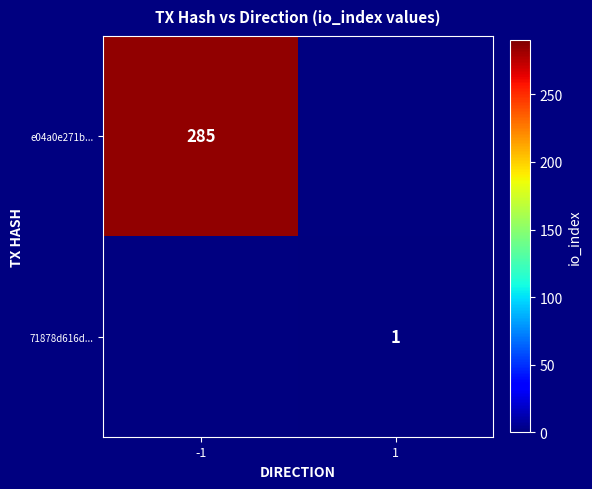

How many series are shown in this chart?

2